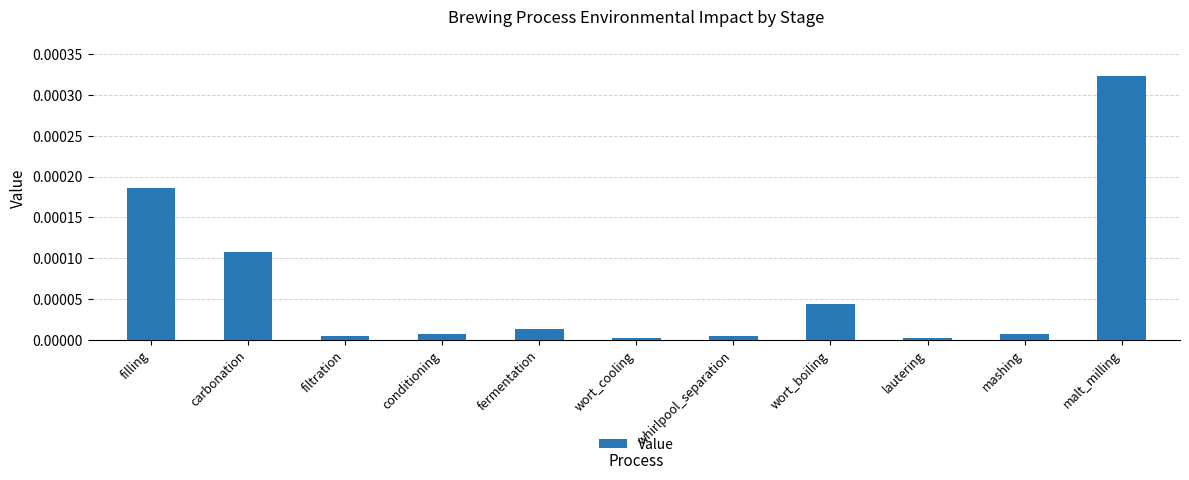

What is the label of the 9th bar from the right?

filtration